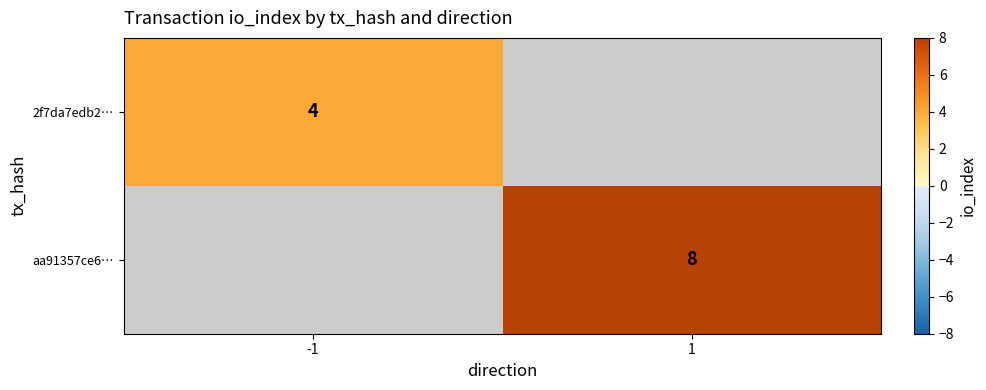

True or false: aa91357ce6… has a value of 8 at 1.

True